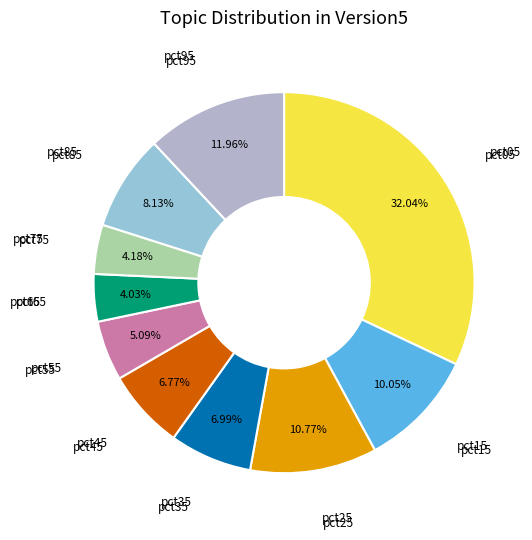

To the nearest percent, what percentage of the pie is pct25?

11%